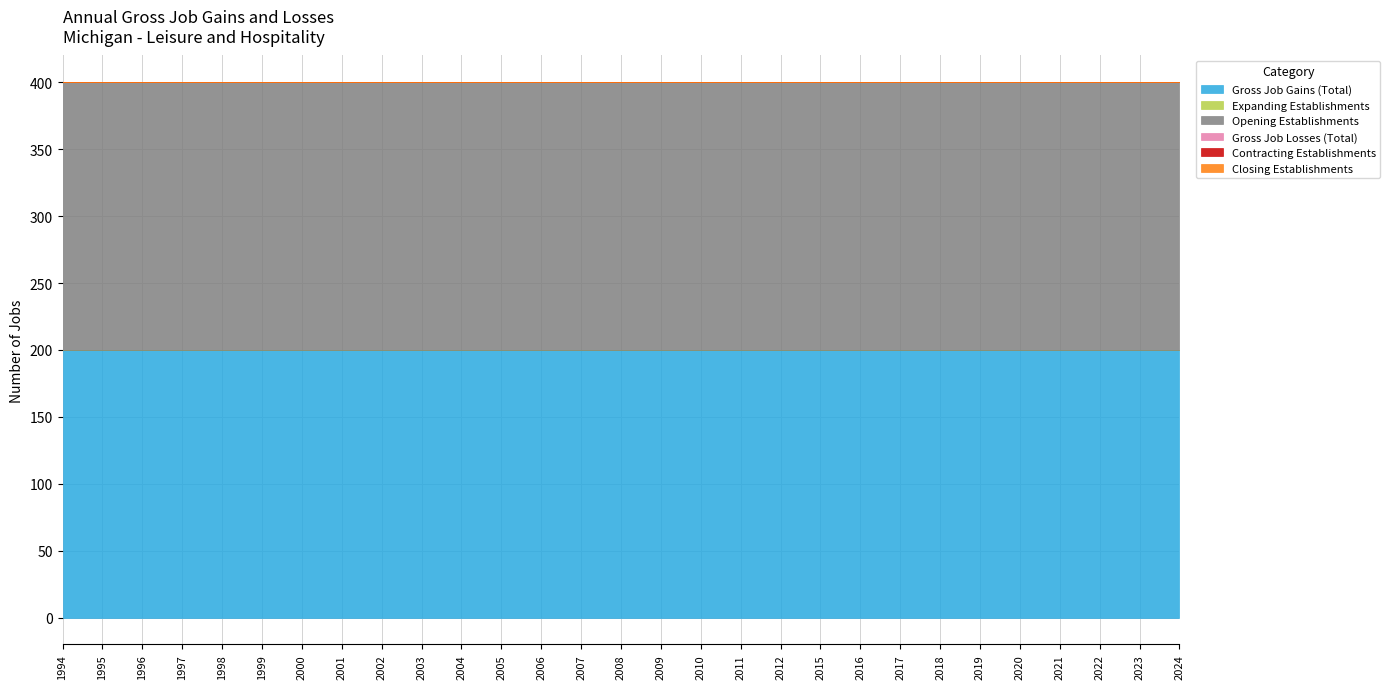

Which series has the widest spread of values?

Gross Job Gains (Total)